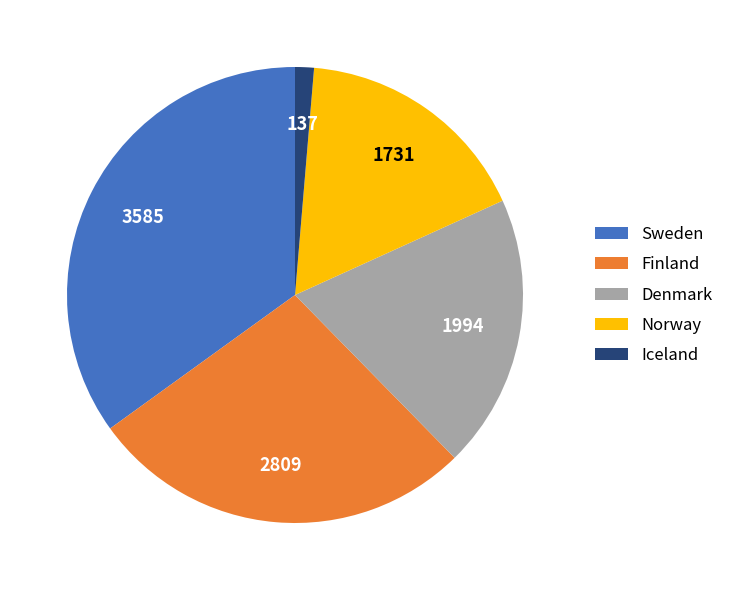

Is it true that Finland is 19% of the pie?

False